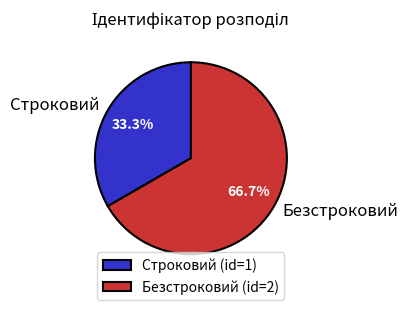

To the nearest percent, what is the difference between the largest and smallest slice percentages?

33%